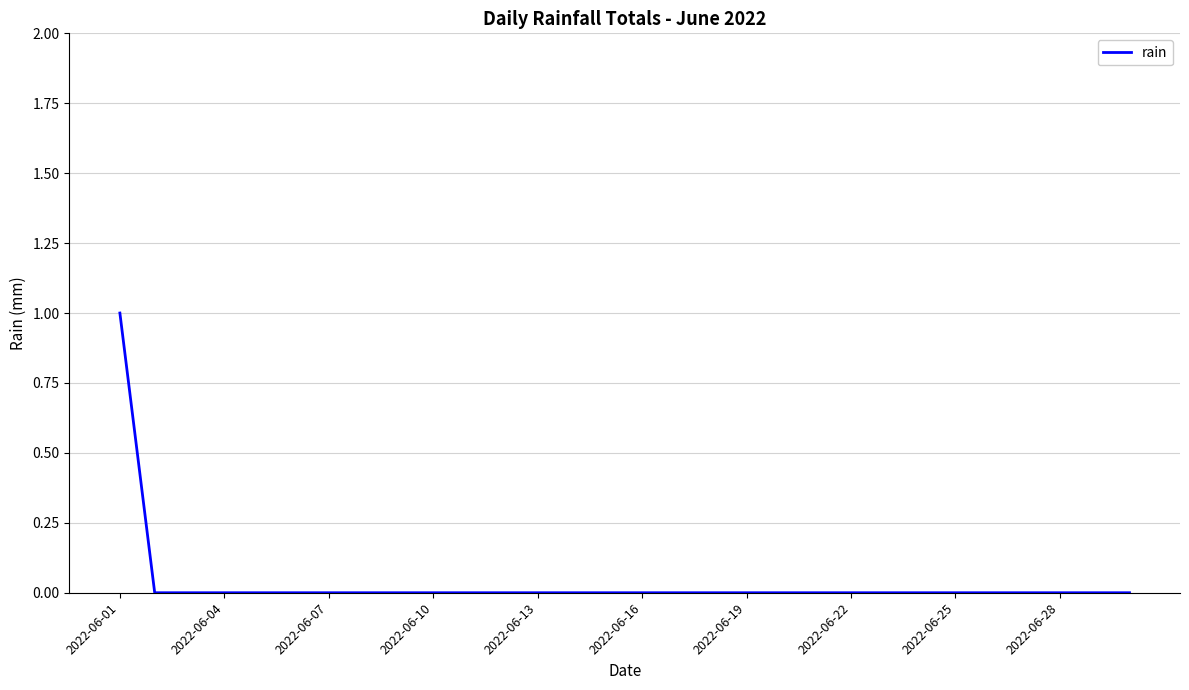

How many lines are shown in the chart?

1